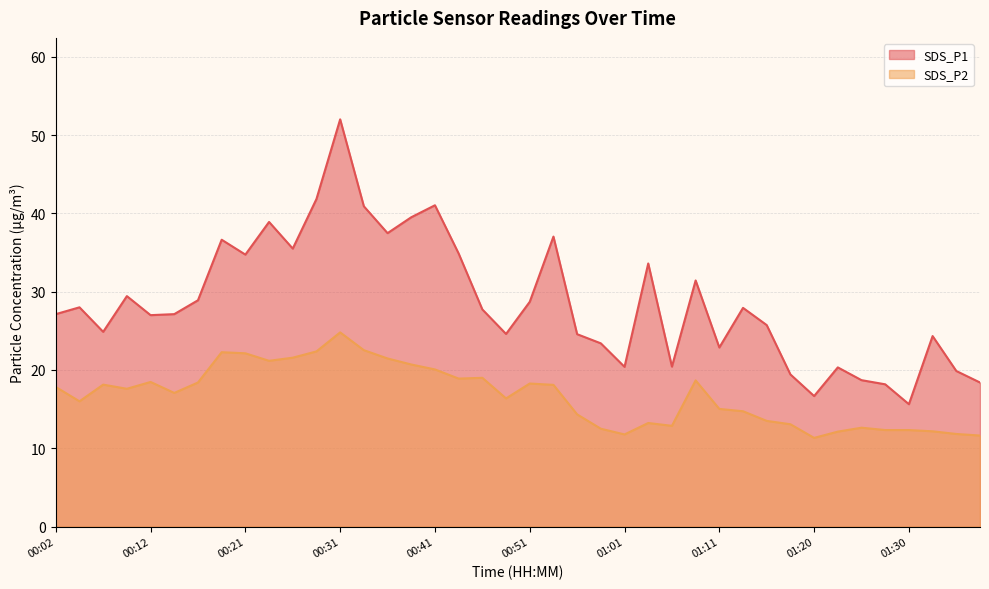

Reading left to right, extract all data points from this chart.

SDS_P1: 27.1	28.0	24.9	29.4	27.0	27.1	28.9	36.6	34.7	38.9	35.5	41.8	52.0	40.9	37.5	39.5	41.0	34.9	27.7	24.6	28.7	37.0	24.6	23.4	20.4	33.6	20.4	31.4	22.9	27.9	25.7	19.4	16.7	20.3	18.7	18.2	15.6	24.3	19.9	18.4
SDS_P2: 17.8	16.0	18.1	17.6	18.5	17.1	18.4	22.3	22.1	21.2	21.6	22.4	24.8	22.5	21.5	20.7	20.1	18.9	19.0	16.4	18.3	18.1	14.3	12.5	11.8	13.2	12.9	18.7	15.0	14.7	13.5	13.1	11.3	12.1	12.6	12.3	12.3	12.2	11.8	11.6